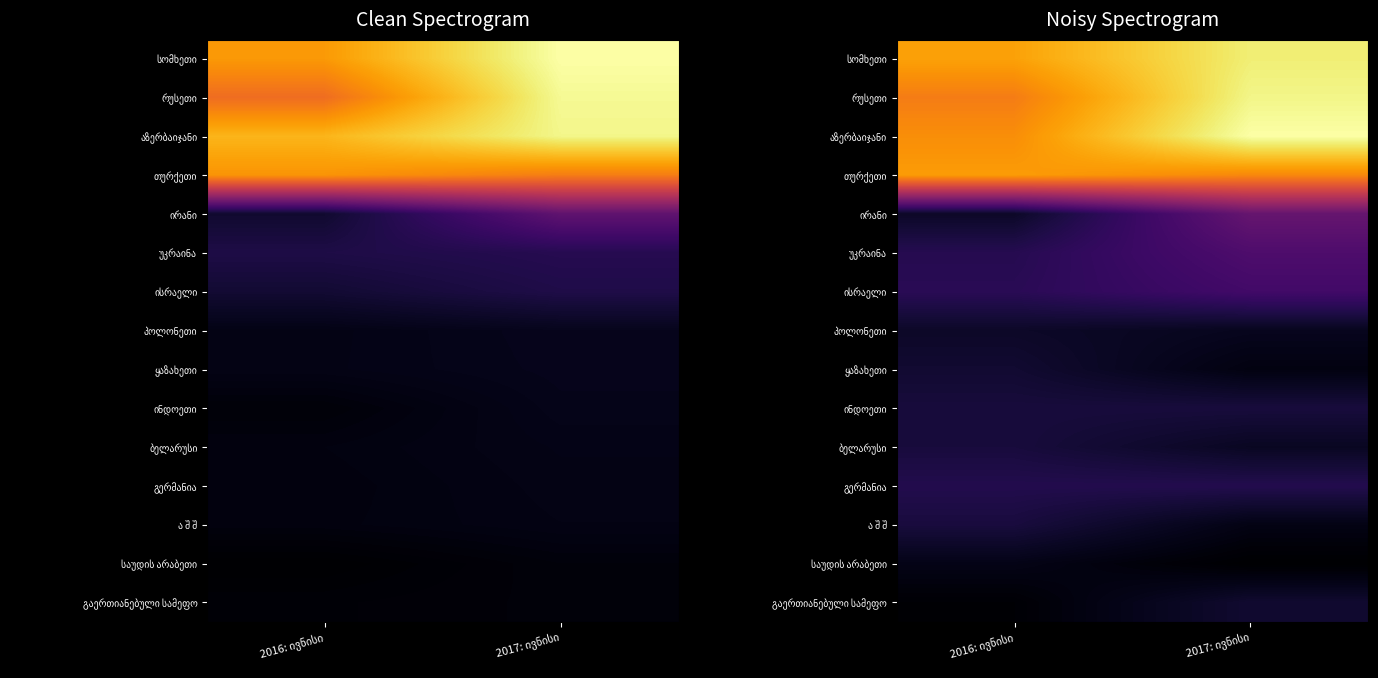

How many distinct data groups are displayed?

15